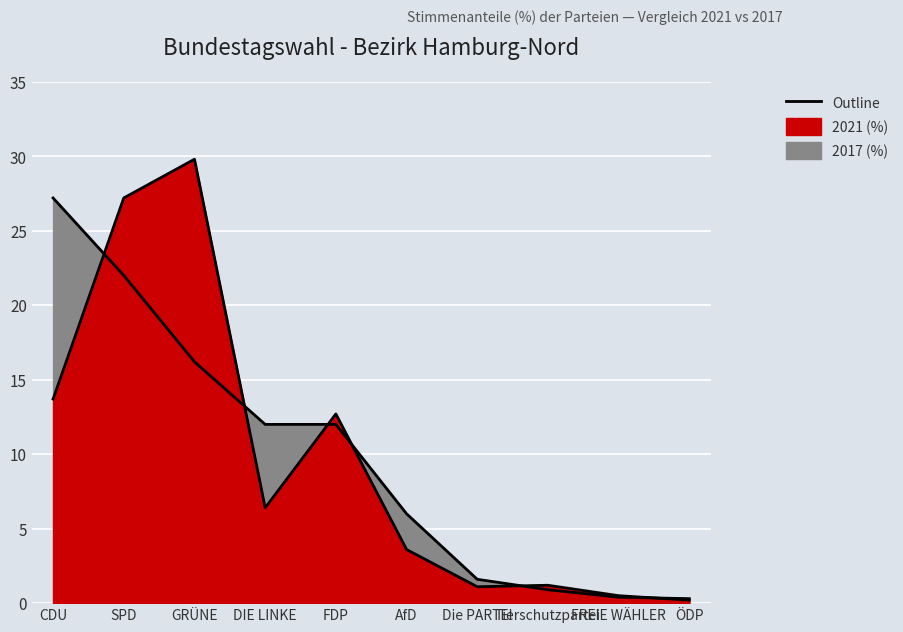

What is the difference between the 2017 (%) values at ÖDP and FDP?

11.7